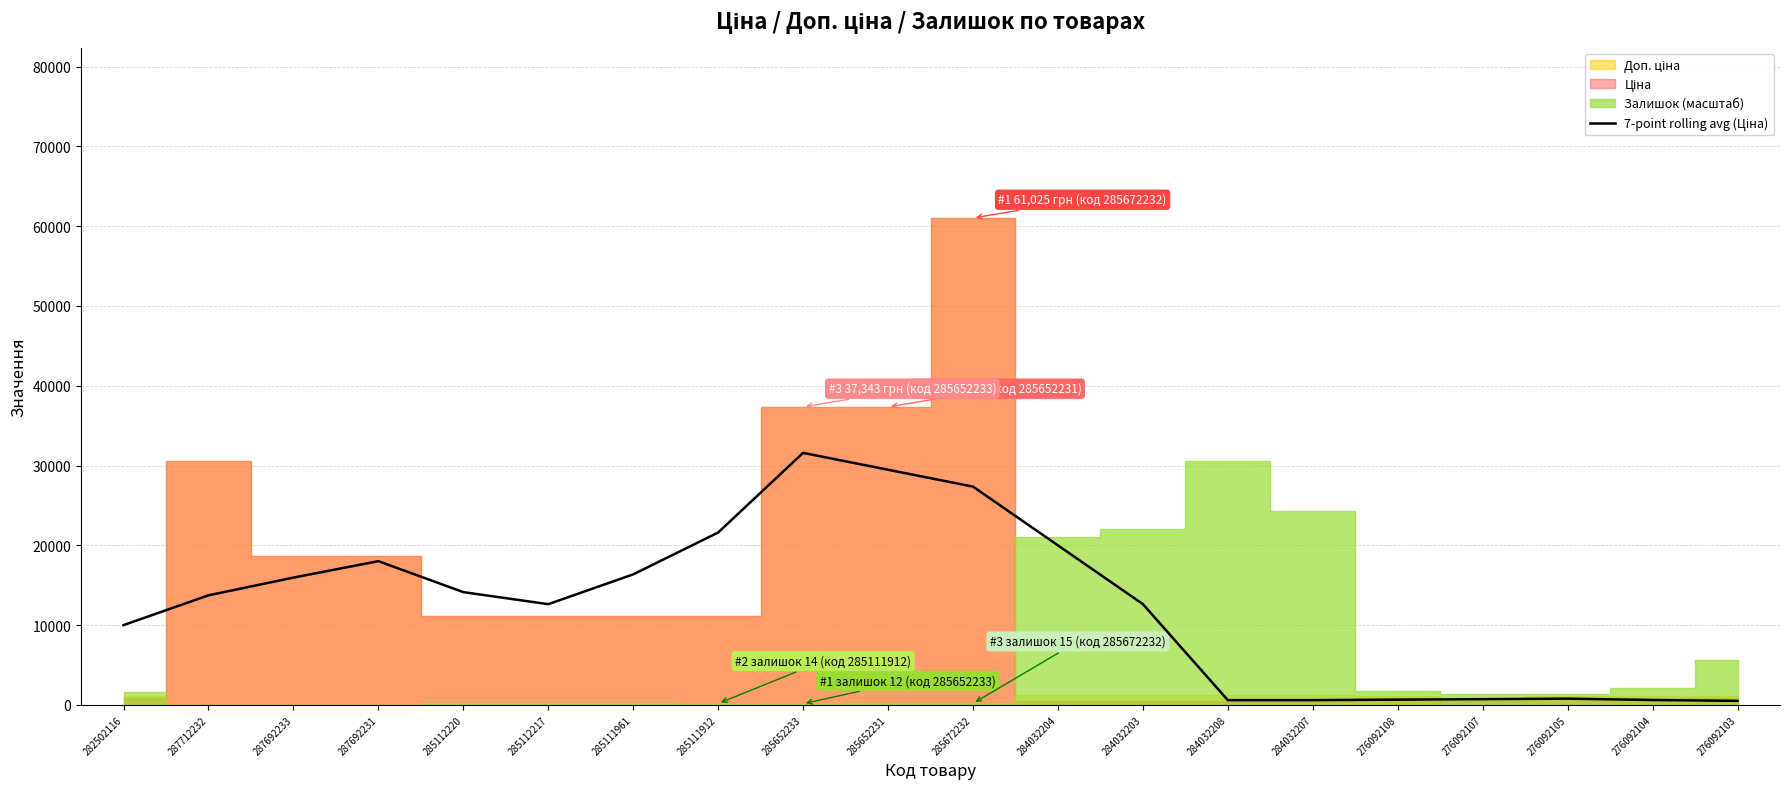

What is the ratio of the value at 285111912 to the value at 285652233?

0.7